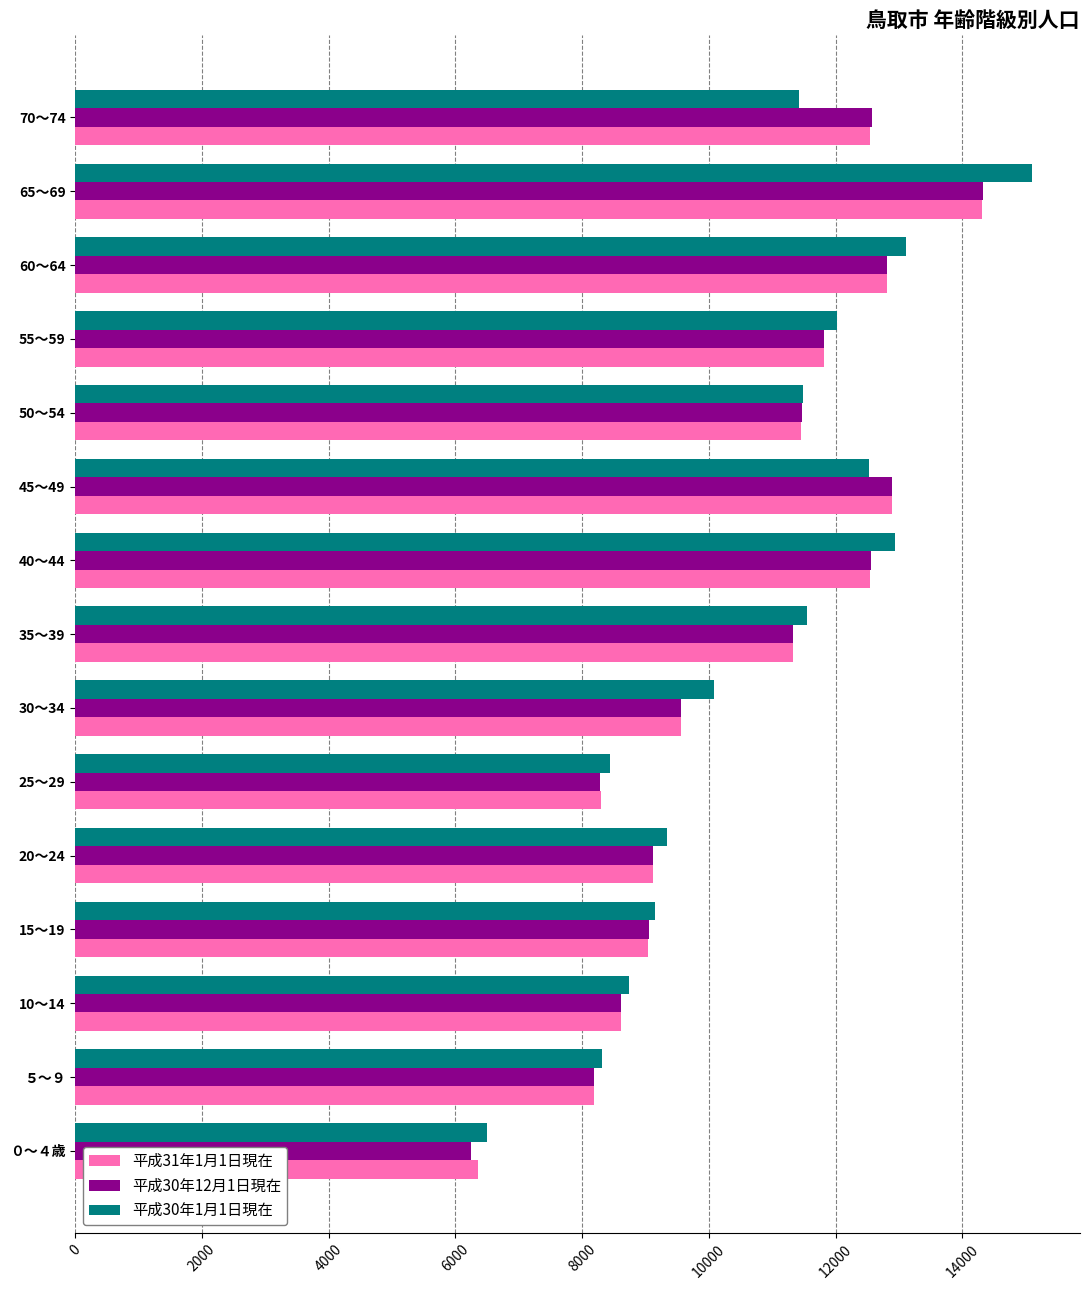

The value of 平成31年1月1日現在 at 40～44 is 7307. True or false?

False